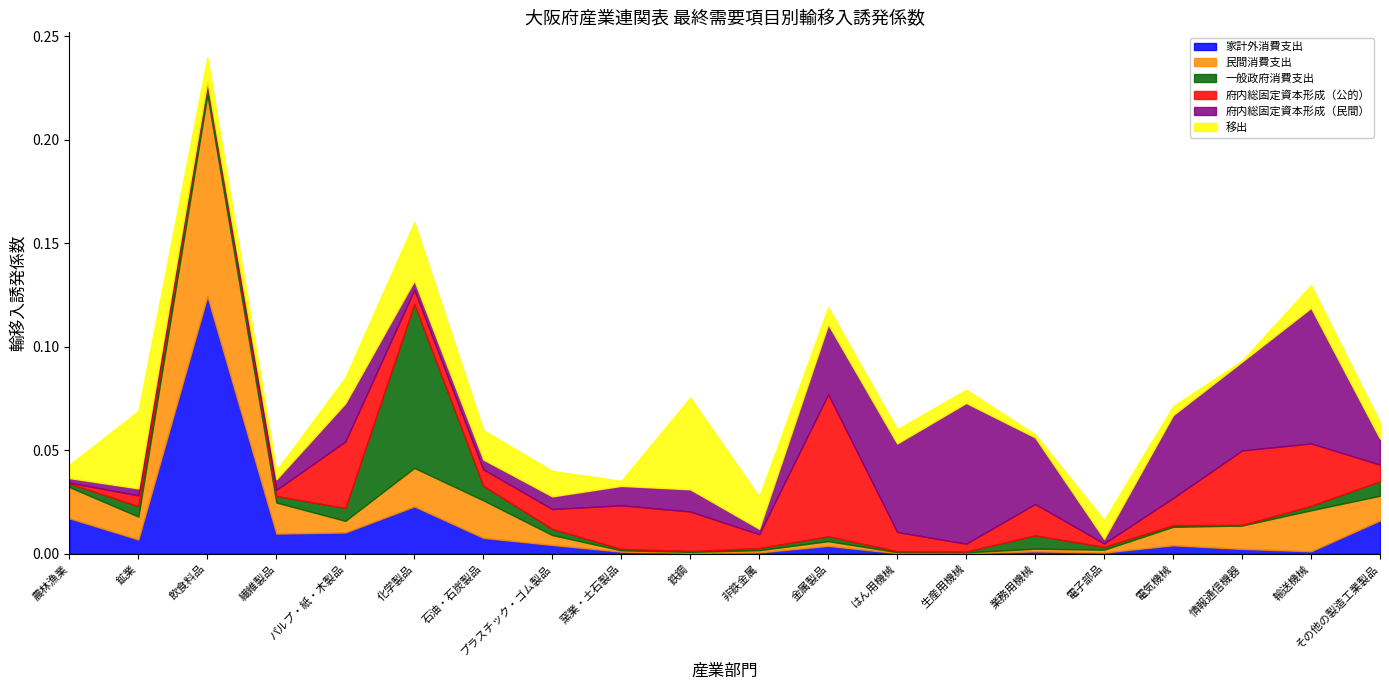

Reading right to left, transcribe all the data shown in this chart.

家計外消費支出: その他の製造工業製品=0.0	輸送機械=0.0	情報通信機器=0.0	電気機械=0.0	電子部品=0.0	業務用機械=0.0	生産用機械=0.0	はん用機械=0.0	金属製品=0.0	非鉄金属=0.0	鉄鋼=0.0	窯業・土石製品=0.0	プラスチック・ゴム製品=0.0	石油・石炭製品=0.0	化学製品=0.0	パルプ・紙・木製品=0.0	繊維製品=0.0	飲食料品=0.1	鉱業=0.0	農林漁業=0.0
民間消費支出: その他の製造工業製品=0.0	輸送機械=0.0	情報通信機器=0.0	電気機械=0.0	電子部品=0.0	業務用機械=0.0	生産用機械=0.0	はん用機械=0.0	金属製品=0.0	非鉄金属=0.0	鉄鋼=0.0	窯業・土石製品=0.0	プラスチック・ゴム製品=0.0	石油・石炭製品=0.0	化学製品=0.0	パルプ・紙・木製品=0.0	繊維製品=0.0	飲食料品=0.1	鉱業=0.0	農林漁業=0.0
一般政府消費支出: その他の製造工業製品=0.0	輸送機械=0.0	情報通信機器=0.0	電気機械=0.0	電子部品=0.0	業務用機械=0.0	生産用機械=0.0	はん用機械=0.0	金属製品=0.0	非鉄金属=0.0	鉄鋼=0.0	窯業・土石製品=0.0	プラスチック・ゴム製品=0.0	石油・石炭製品=0.0	化学製品=0.1	パルプ・紙・木製品=0.0	繊維製品=0.0	飲食料品=0.0	鉱業=0.0	農林漁業=0.0
府内総固定資本形成（公的）: その他の製造工業製品=0.0	輸送機械=0.0	情報通信機器=0.0	電気機械=0.0	電子部品=0.0	業務用機械=0.0	生産用機械=0.0	はん用機械=0.0	金属製品=0.1	非鉄金属=0.0	鉄鋼=0.0	窯業・土石製品=0.0	プラスチック・ゴム製品=0.0	石油・石炭製品=0.0	化学製品=0.0	パルプ・紙・木製品=0.0	繊維製品=0.0	飲食料品=0.0	鉱業=0.0	農林漁業=0.0
府内総固定資本形成（民間）: その他の製造工業製品=0.0	輸送機械=0.1	情報通信機器=0.0	電気機械=0.0	電子部品=0.0	業務用機械=0.0	生産用機械=0.1	はん用機械=0.0	金属製品=0.0	非鉄金属=0.0	鉄鋼=0.0	窯業・土石製品=0.0	プラスチック・ゴム製品=0.0	石油・石炭製品=0.0	化学製品=0.0	パルプ・紙・木製品=0.0	繊維製品=0.0	飲食料品=0.0	鉱業=0.0	農林漁業=0.0
移出: その他の製造工業製品=0.0	輸送機械=0.0	情報通信機器=0.0	電気機械=0.0	電子部品=0.0	業務用機械=0.0	生産用機械=0.0	はん用機械=0.0	金属製品=0.0	非鉄金属=0.0	鉄鋼=0.0	窯業・土石製品=0.0	プラスチック・ゴム製品=0.0	石油・石炭製品=0.0	化学製品=0.0	パルプ・紙・木製品=0.0	繊維製品=0.0	飲食料品=0.0	鉱業=0.0	農林漁業=0.0